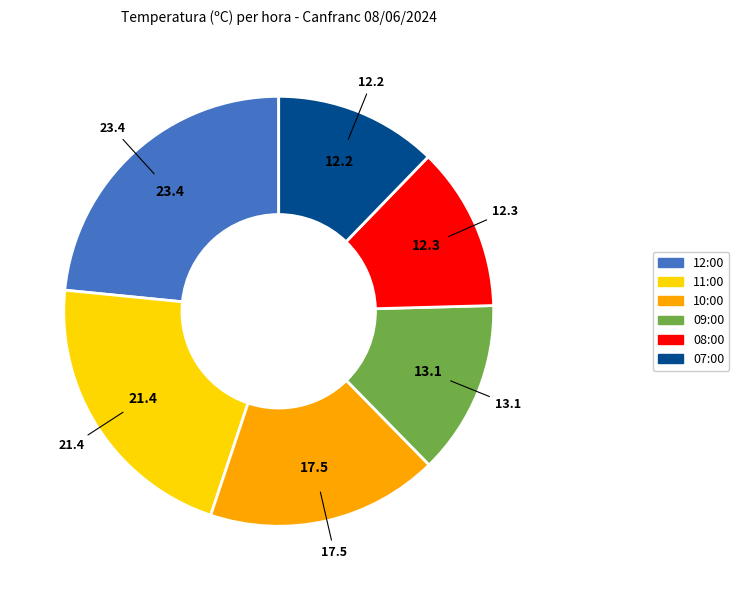

Does 10:00 represent more than half of the total?

No